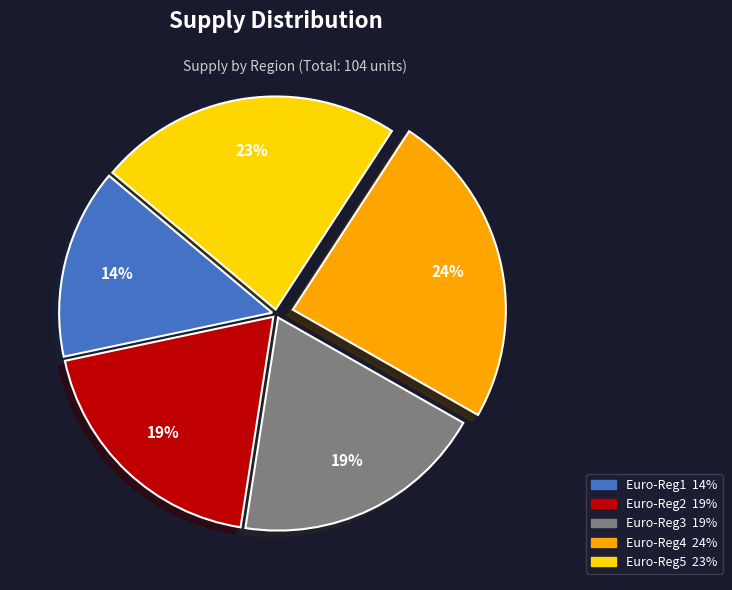

To the nearest percent, what percentage of the pie is Euro-Reg3?

19%